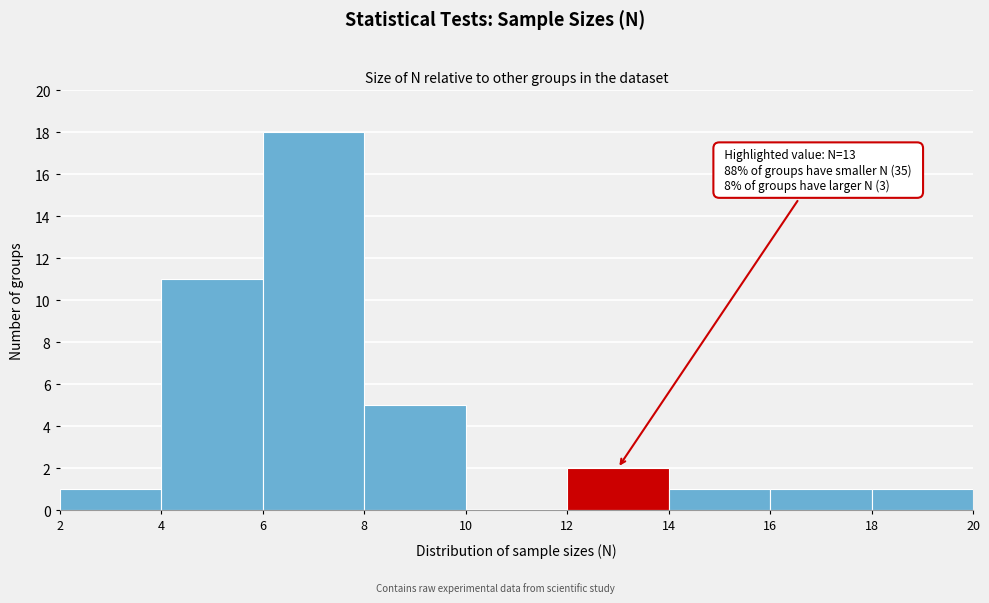

Over which range of the x-axis is the bar tallest?

6 to 8